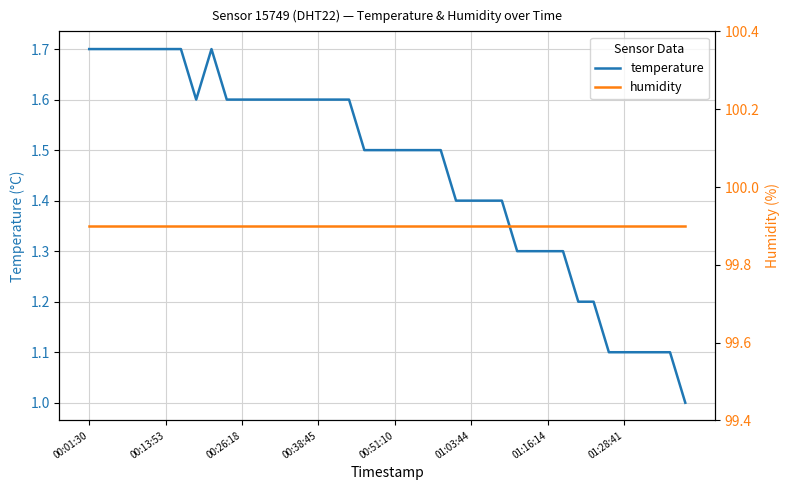

Which series changed the most between 11 and 21?

temperature